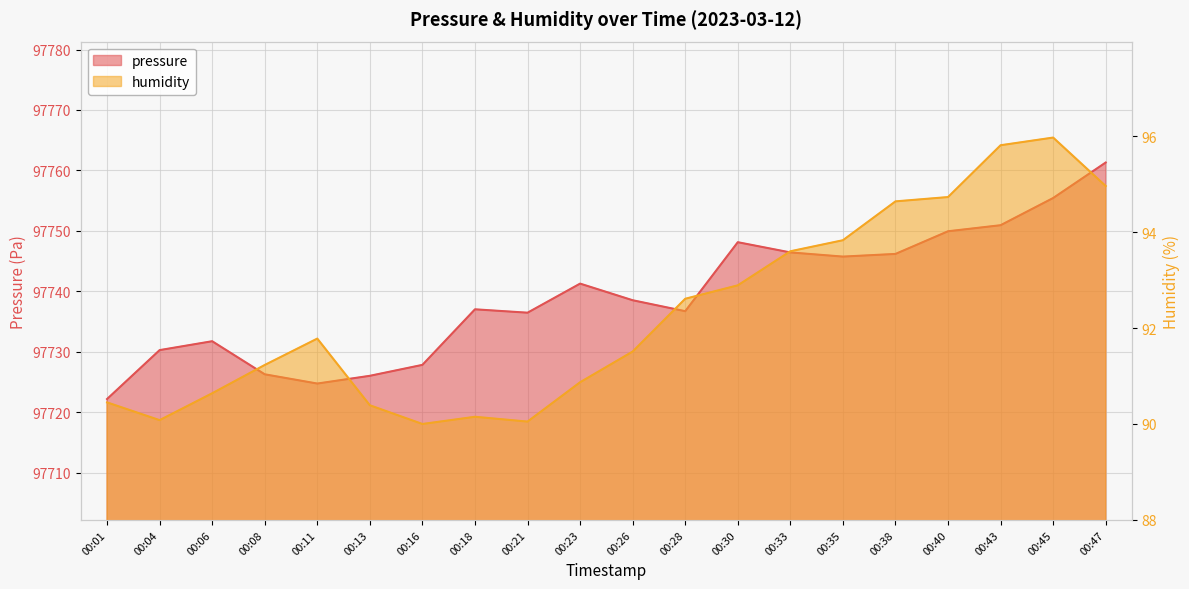

Count the number of categories in the chart.

20